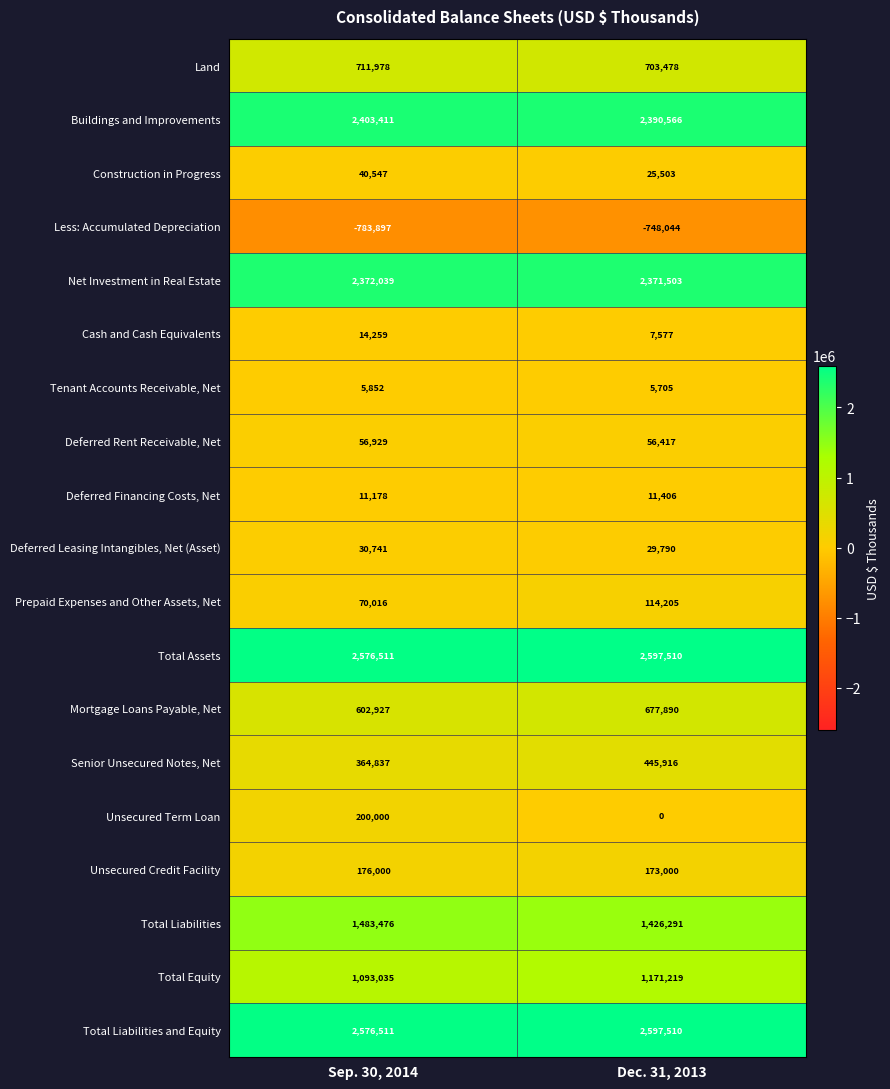

What value does the Mortgage Loans Payable, Net series have at Sep. 30, 2014, to the nearest 100?

602900